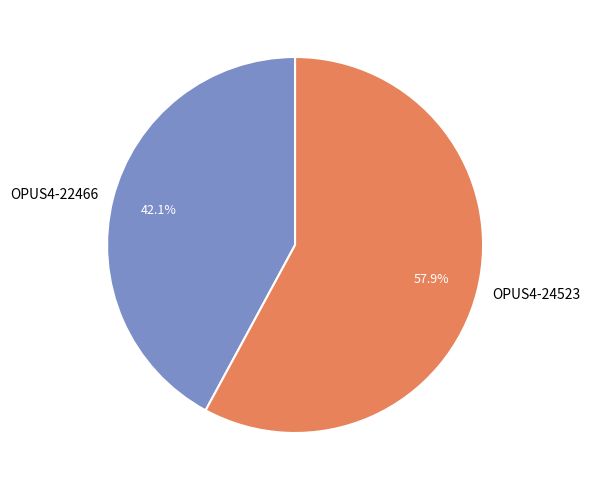

To the nearest percent, what portion does OPUS4-22466 represent?

42%